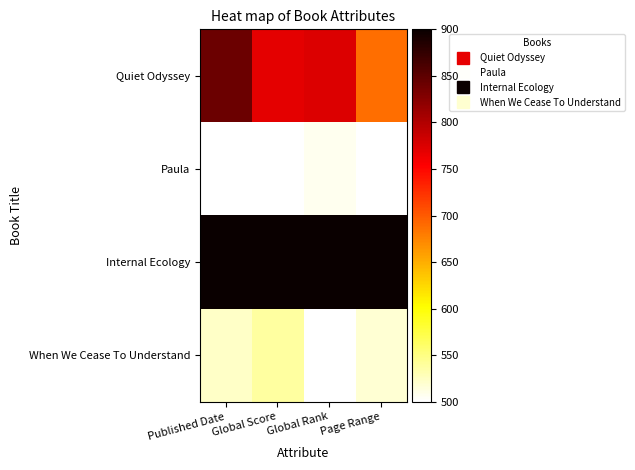

How many distinct data groups are displayed?

4